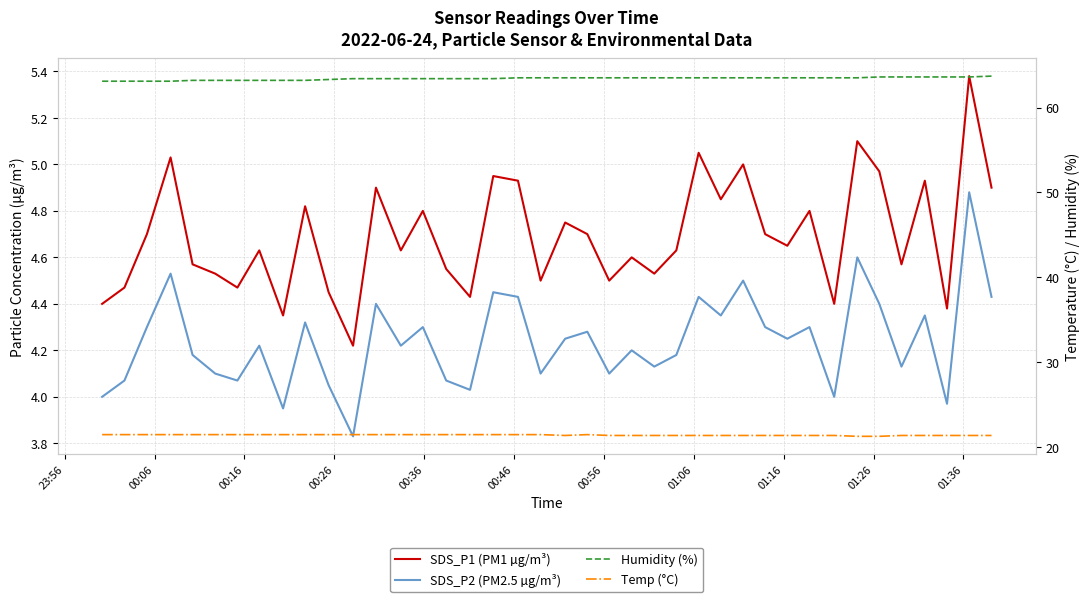

True or false: SDS_P2 (PM2.5 µg/m³) has more than 2 points higher than both neighbors.

True